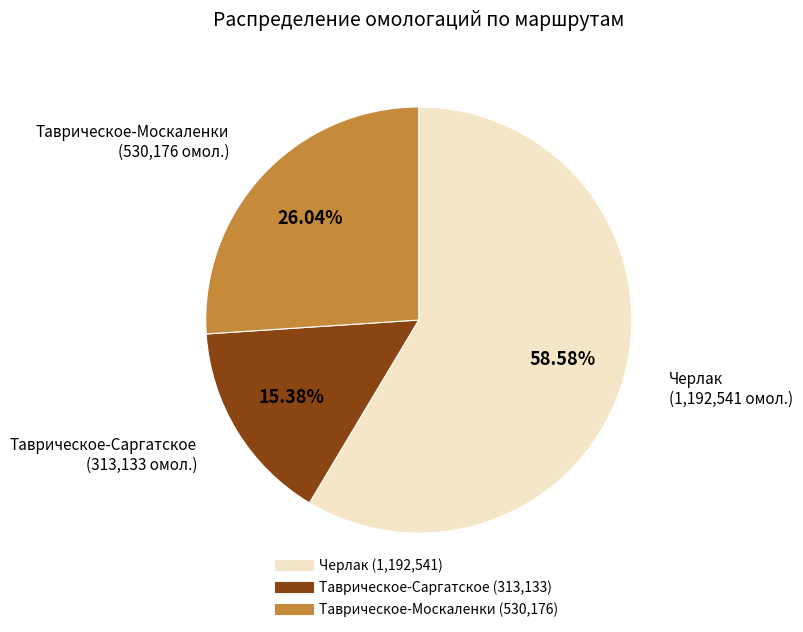

Rank the categories by value from lowest to highest.

Таврическое-Саргатское, Таврическое-Москаленки, Черлак